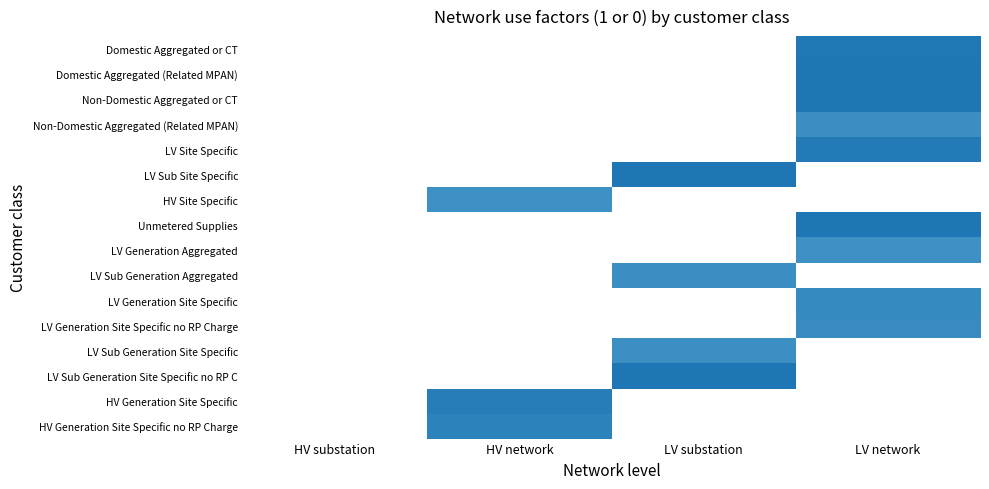

Rank the series at HV substation from highest to lowest value.

Domestic Aggregated or CT, Domestic Aggregated (Related MPAN), Non-Domestic Aggregated or CT, Non-Domestic Aggregated (Related MPAN), LV Site Specific, LV Sub Site Specific, HV Site Specific, Unmetered Supplies, LV Generation Aggregated, LV Sub Generation Aggregated, LV Generation Site Specific, LV Generation Site Specific no RP Charge, LV Sub Generation Site Specific, LV Sub Generation Site Specific no RP C, HV Generation Site Specific, HV Generation Site Specific no RP Charge